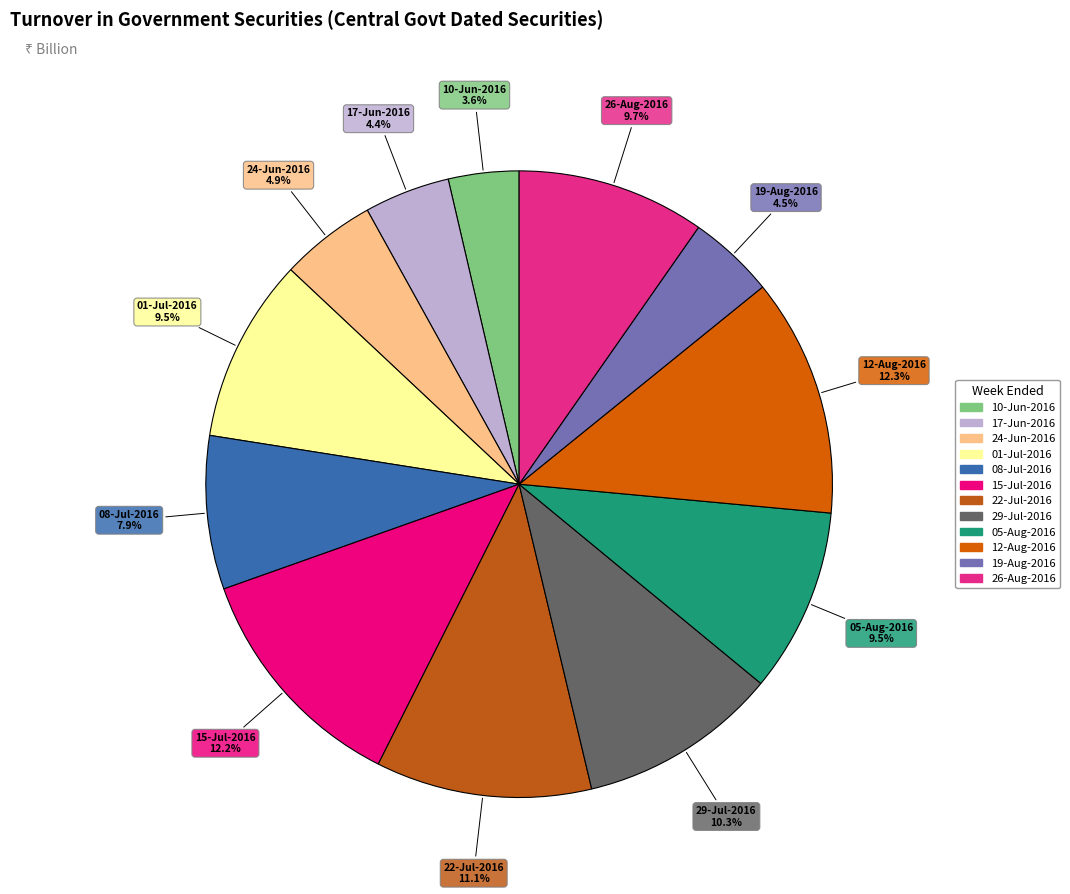

Is there a majority slice in this chart?

No